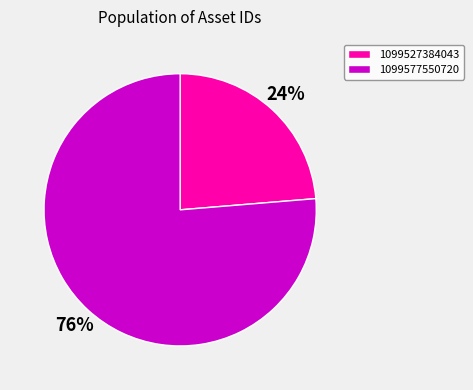

Approximately how many times larger is the value at 1099577550720 compared to 1099527384043?

3.2